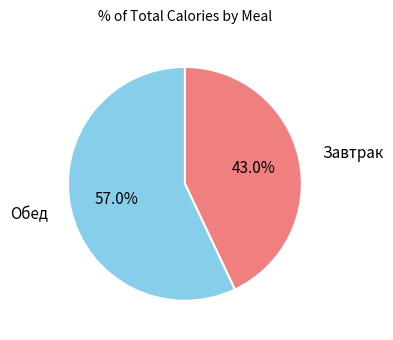

Approximately how many times larger is the value at Обед compared to Завтрак?

1.3